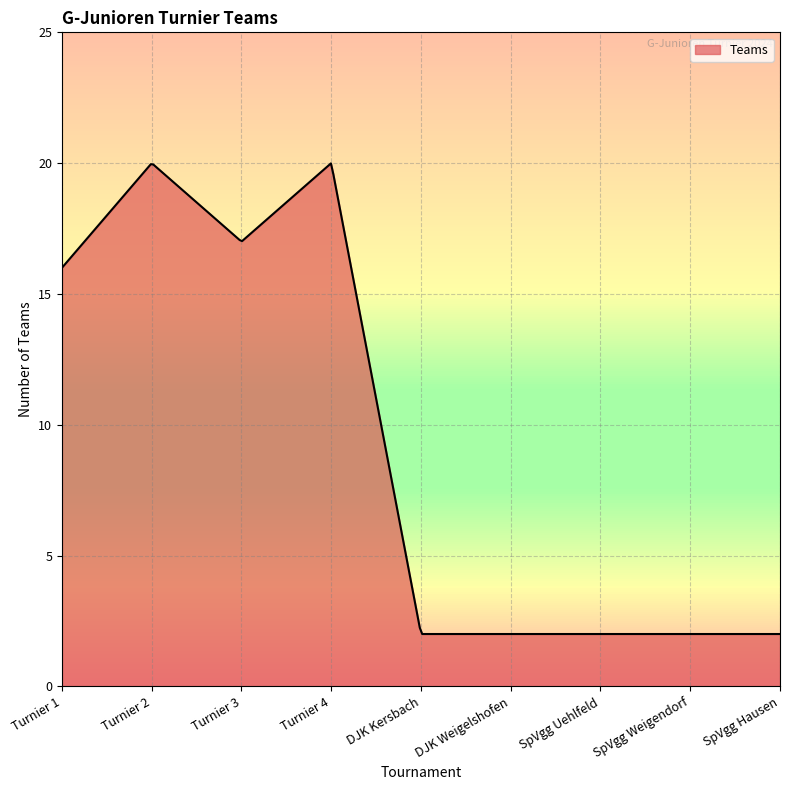

Rank the categories by value from highest to lowest.

Turnier 2, Turnier 4, Turnier 3, Turnier 1, DJK Kersbach, DJK Weigelshofen, SpVgg Uehlfeld, SpVgg Weigendorf, SpVgg Hausen